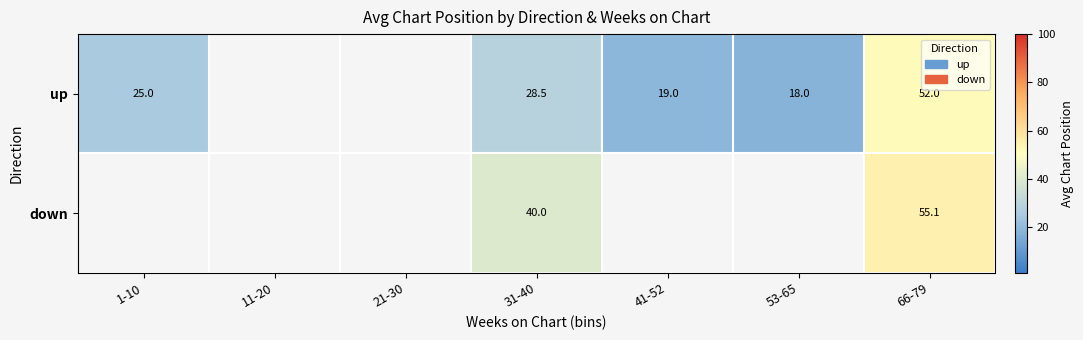

At 31-40, list the series in order from largest to smallest.

down, up